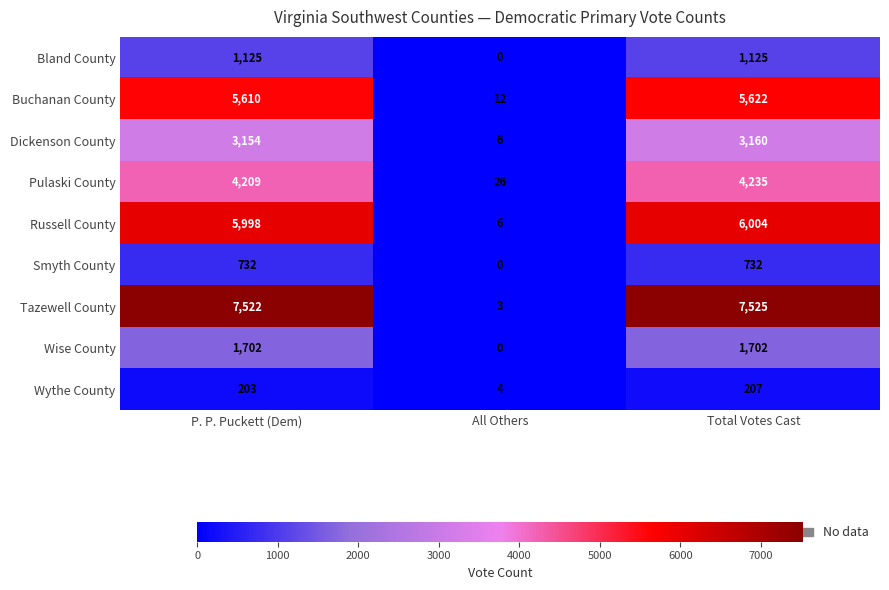

Reading left to right, what are all the values shown in this chart?

Bland County: 1125	0	1125
Buchanan County: 5610	12	5622
Dickenson County: 3154	6	3160
Pulaski County: 4209	26	4235
Russell County: 5998	6	6004
Smyth County: 732	0	732
Tazewell County: 7522	3	7525
Wise County: 1702	0	1702
Wythe County: 203	4	207